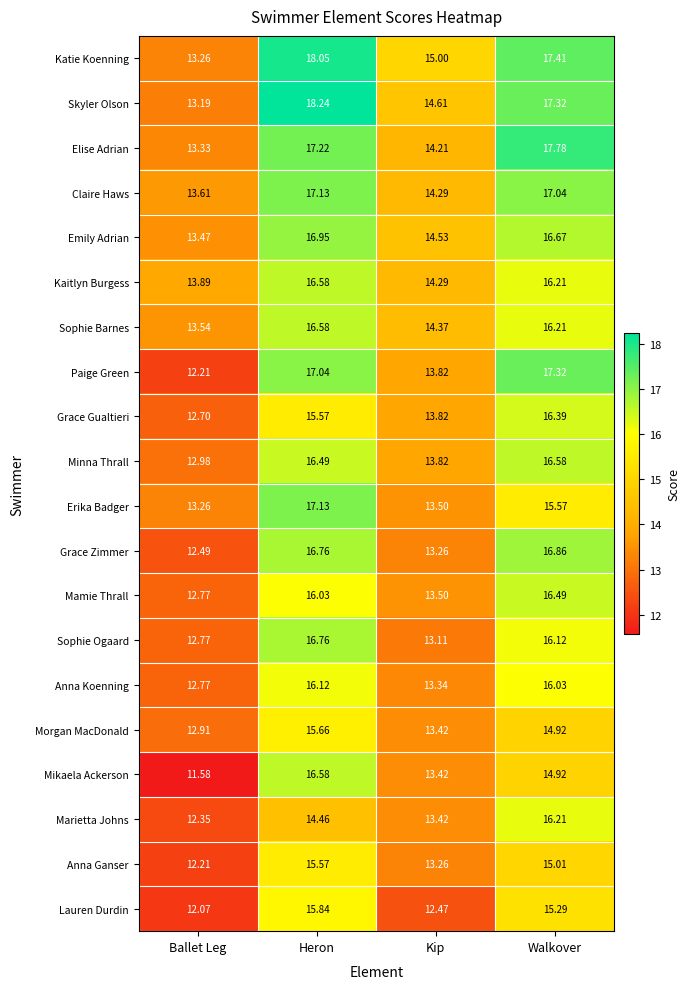

List the labels in order of Mikaela Ackerson value, largest first.

Heron, Walkover, Kip, Ballet Leg